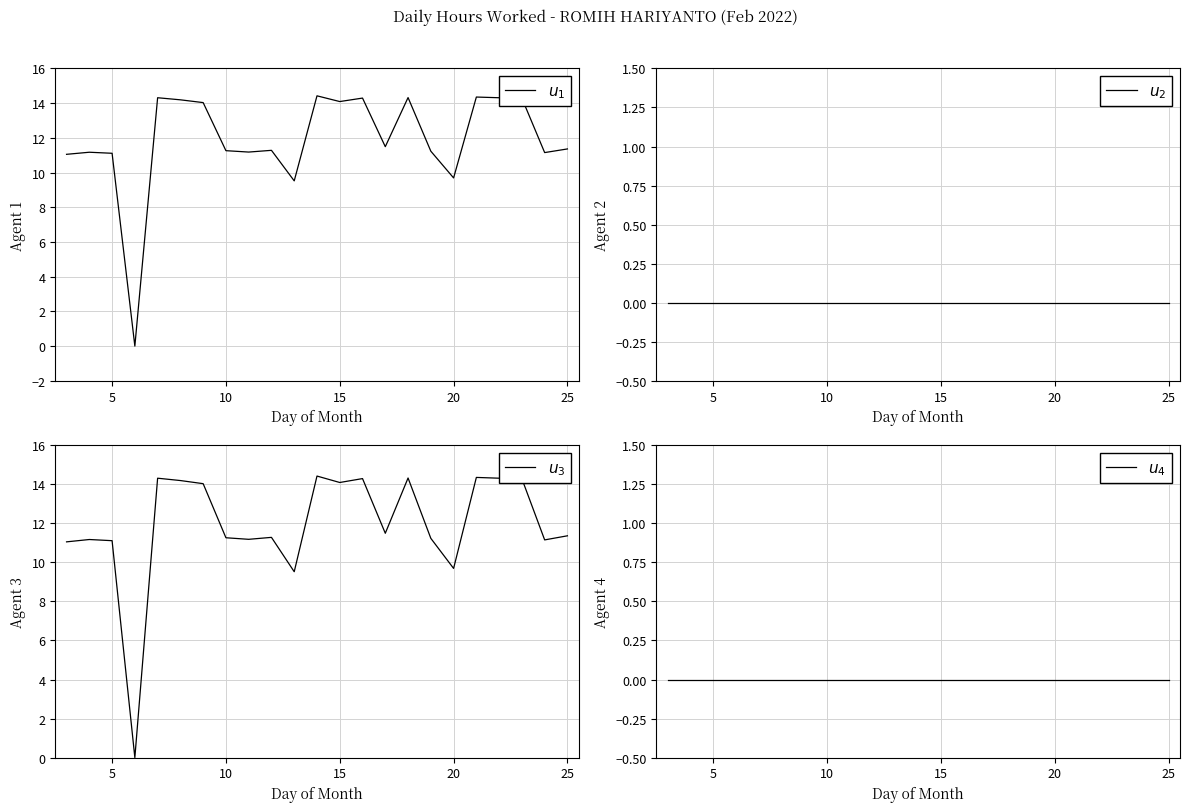

Which series has the largest total across all categories?

$u_1$